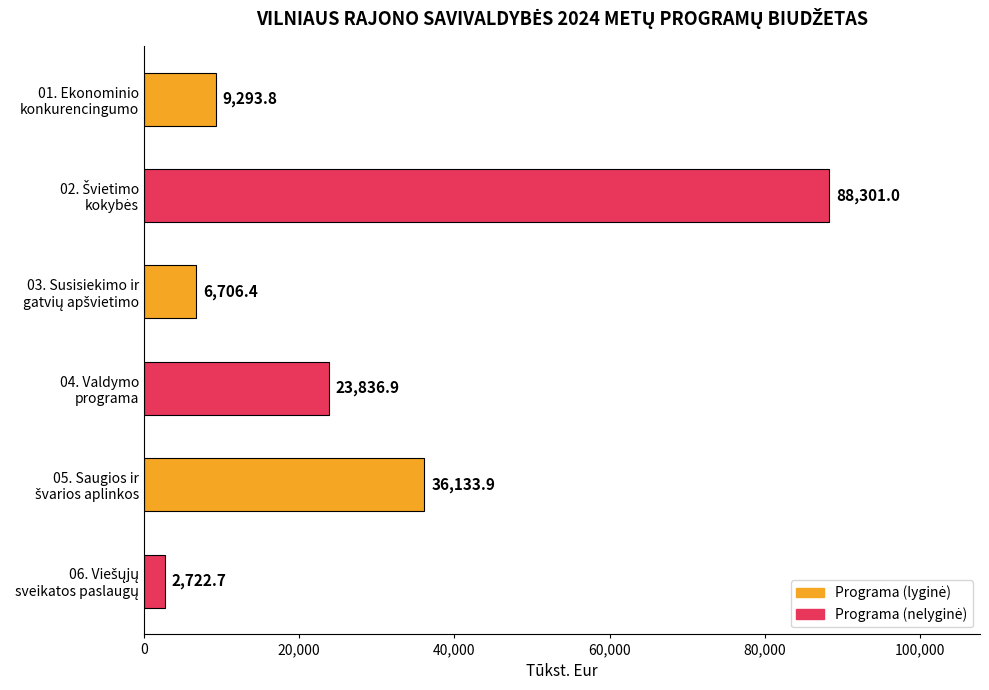

Reading top to bottom, extract all data points from this chart.

9293.8	88301.0	6706.4	23836.9	36133.9	2722.7